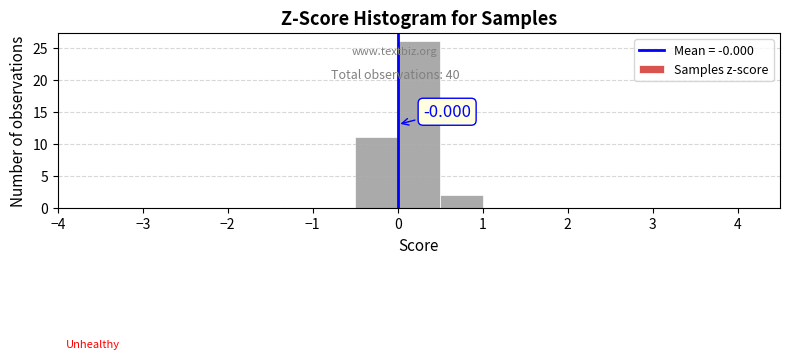

Over which range of the x-axis is the bar tallest?

0.0 to 0.5